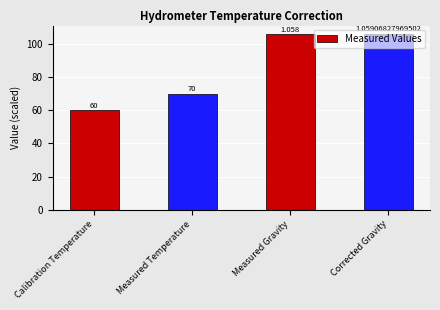

What is the sum of the values at Corrected Gravity and Measured Temperature?

175.9